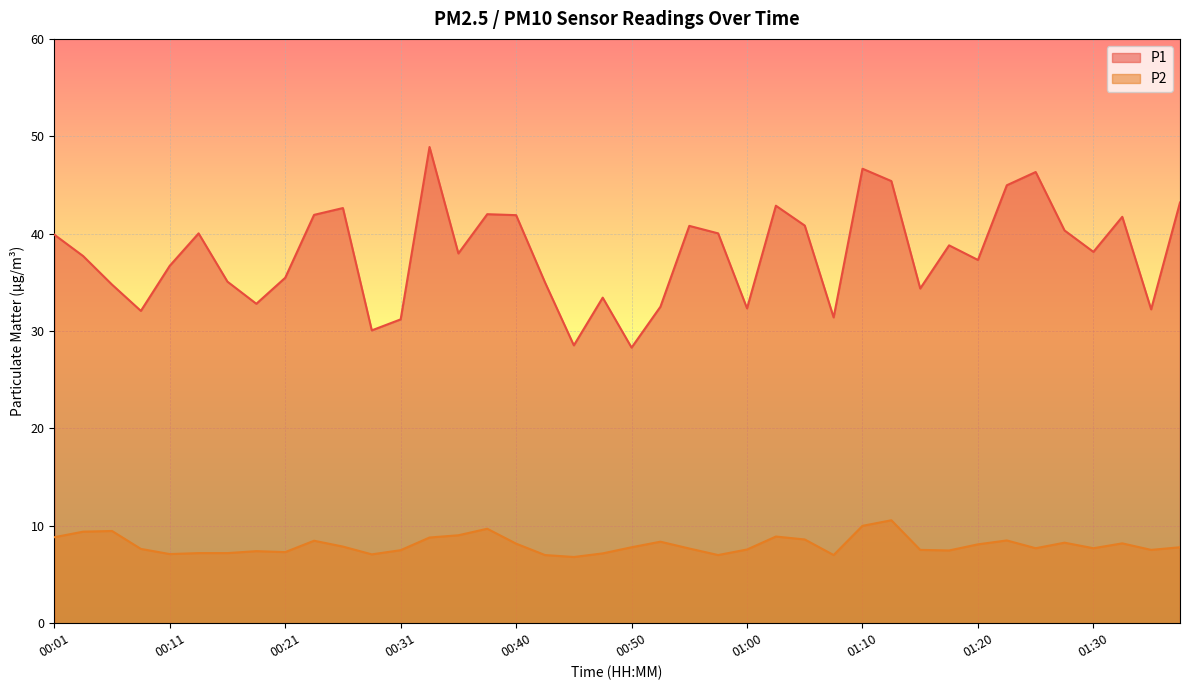

Read the P2 value at 01:30.

7.7